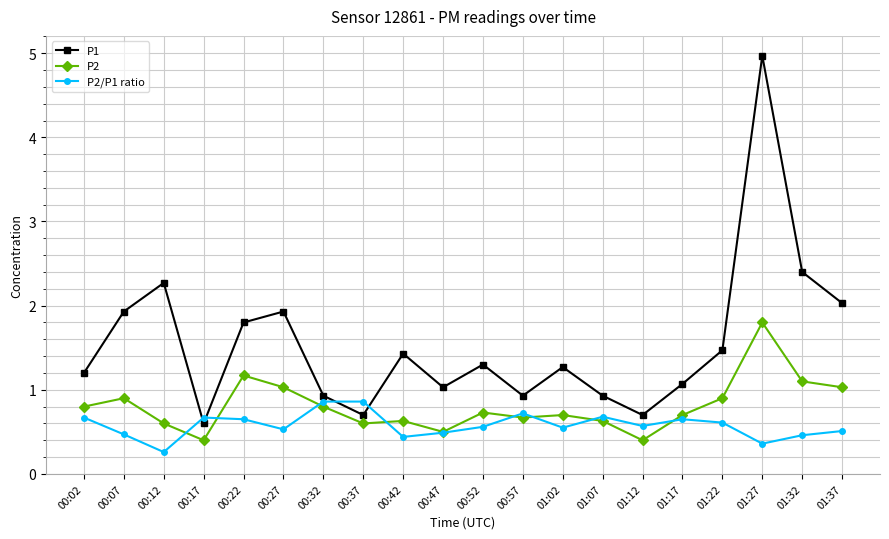

What is the difference between the highest and lowest values at 01:22?

0.9